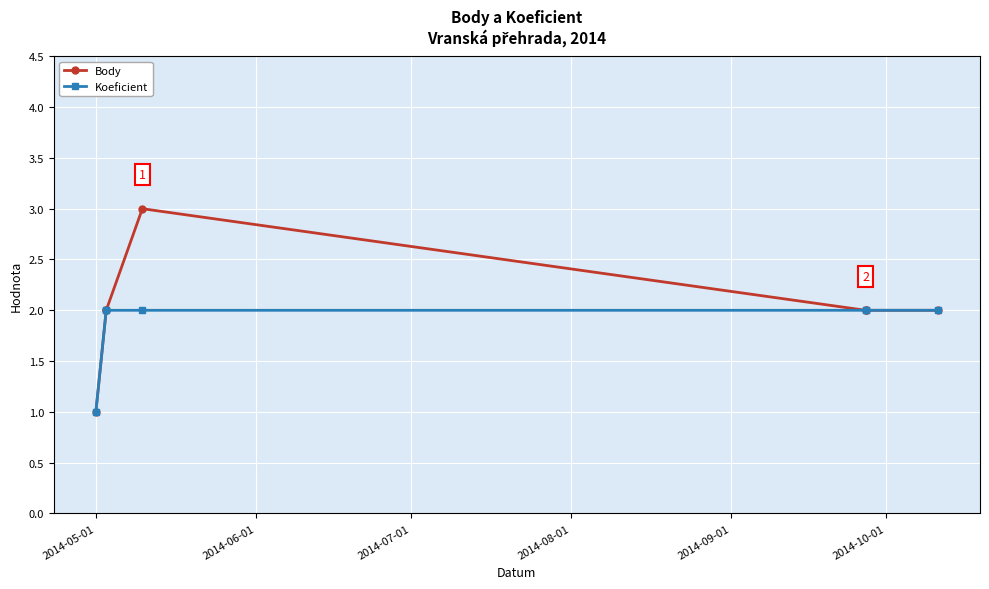

The Koeficient series shows 1 at 2014-06-01. True or false?

False